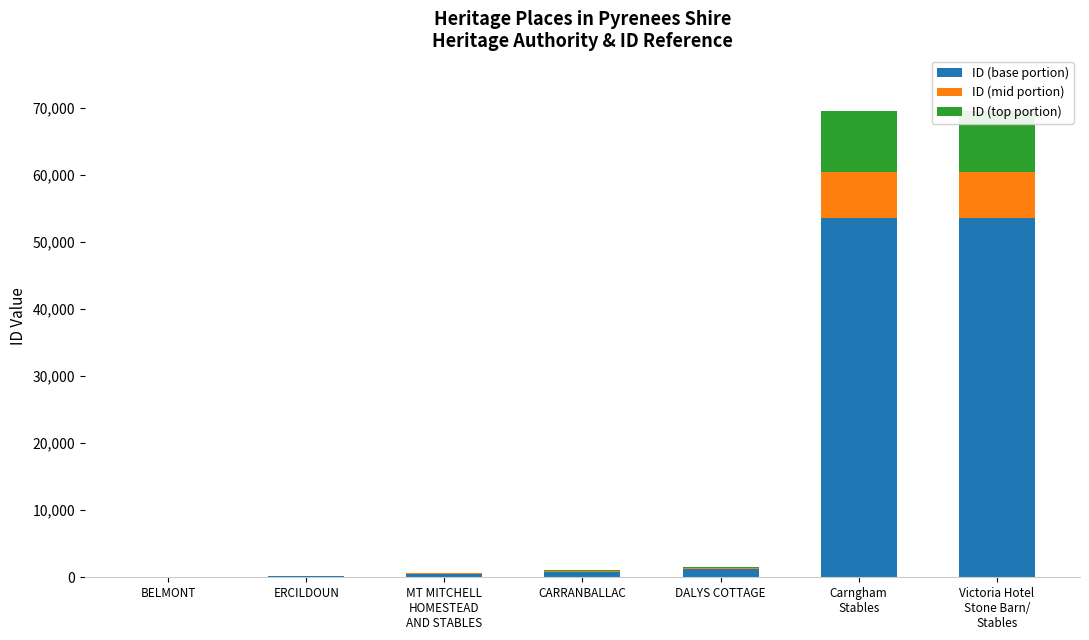

Count the number of data series in this chart.

3